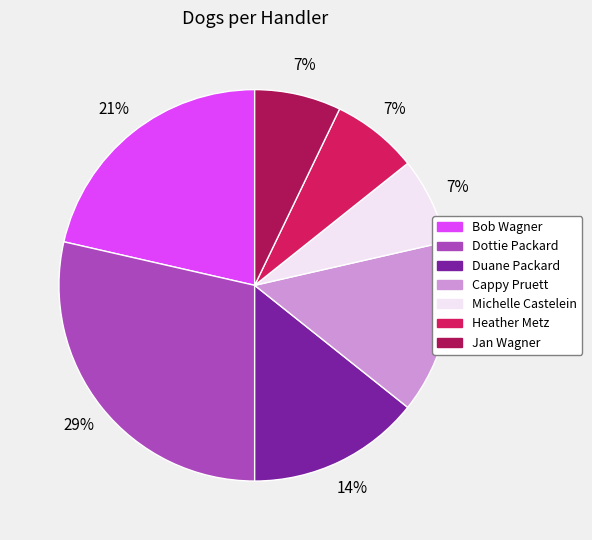

What is the largest slice in the pie chart?

Dottie Packard